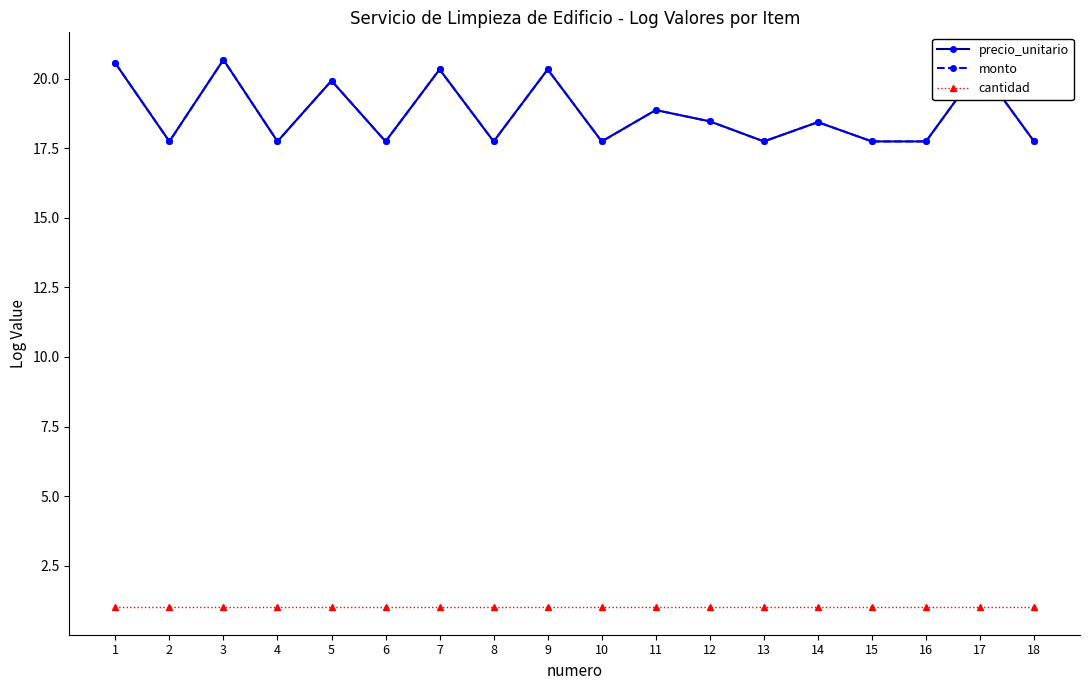

True or false: monto and cantidad intersect in this chart.

False